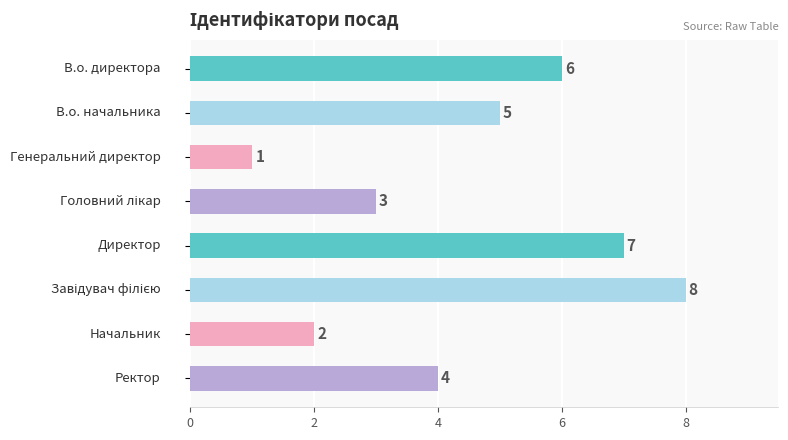

How many values are between 3 and 7?

5